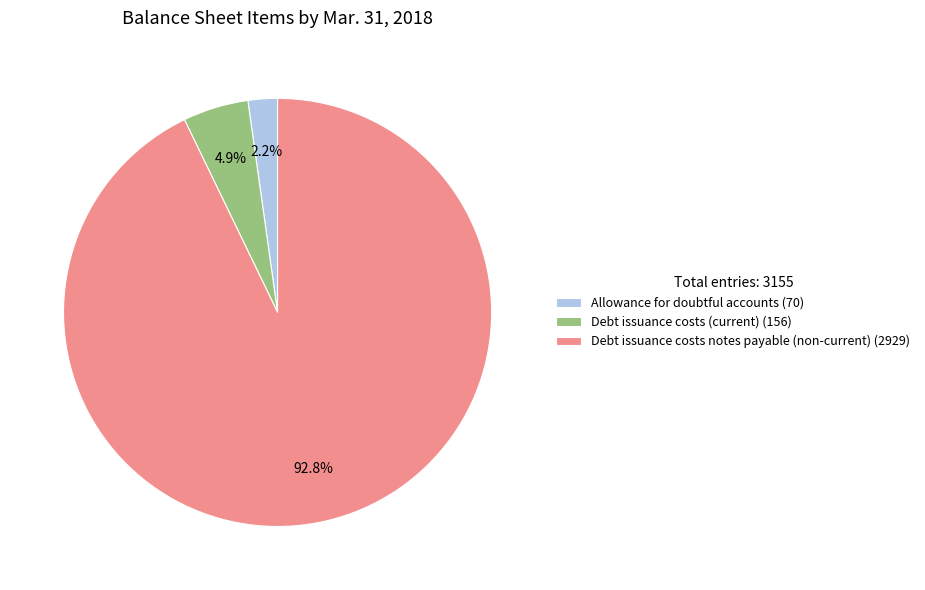

How many segments does this pie chart have?

3